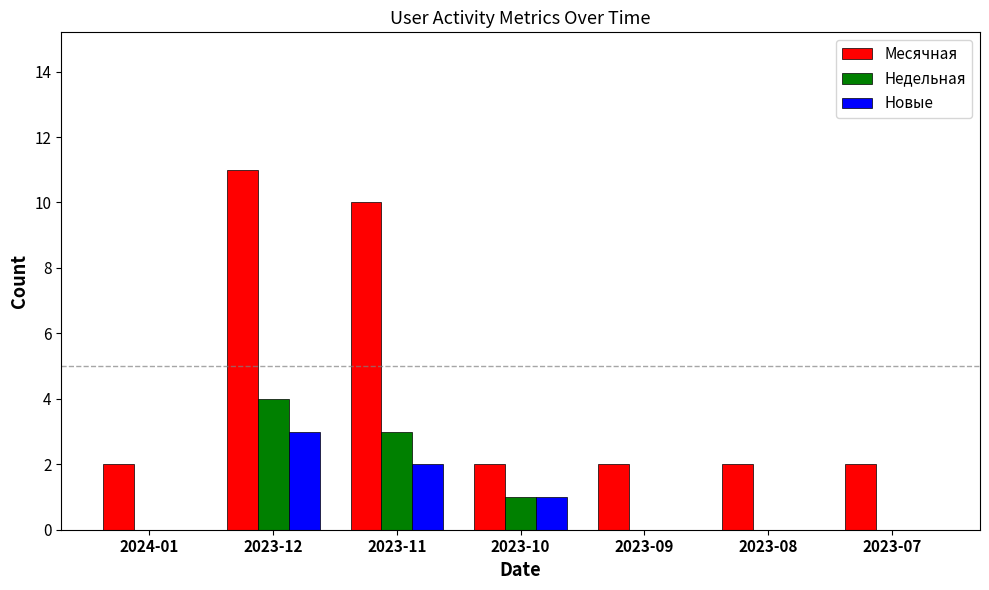

Is it true that Новые equals 3 at 2023-12?

True